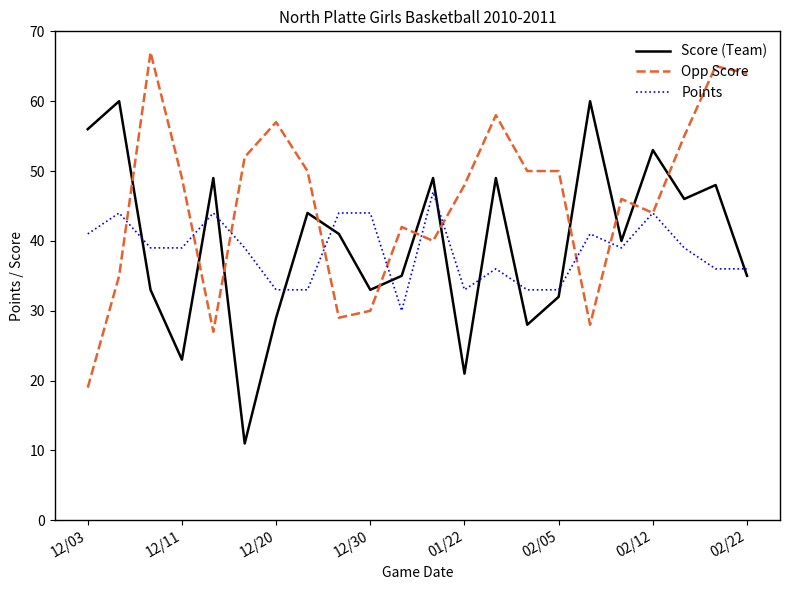

Which series has the largest total across all categories?

Opp Score